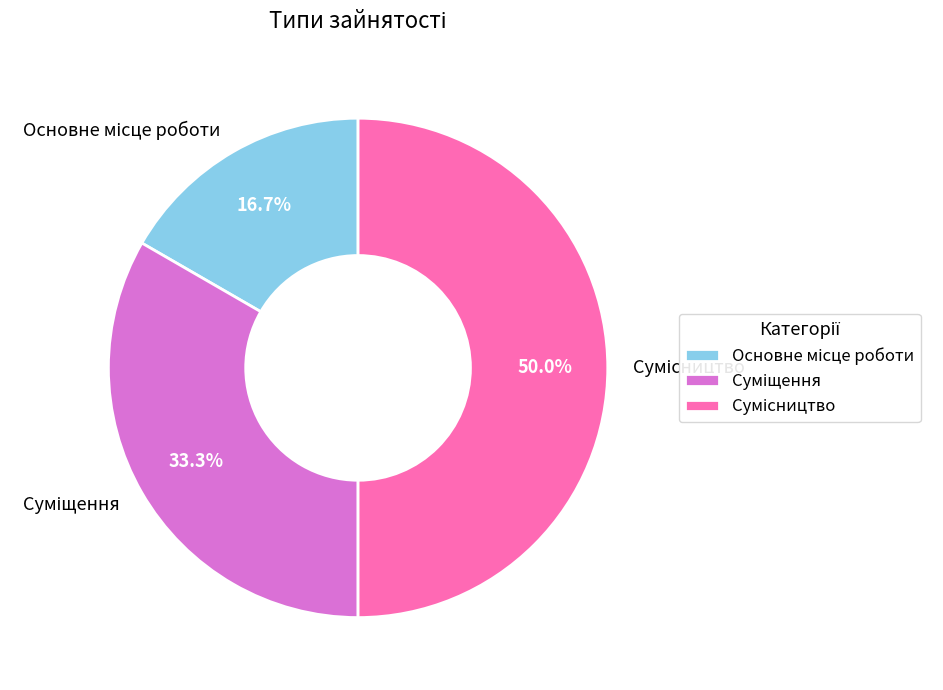

Combined, what portion of the pie is Основне місце роботи and Сумісництво?

66.7%